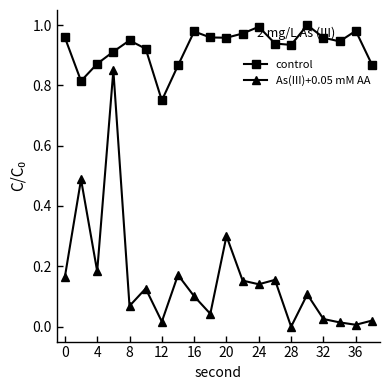

In As(III)+0.05 mM AA, how many points are higher than both neighbors (excluding endpoints)?

7